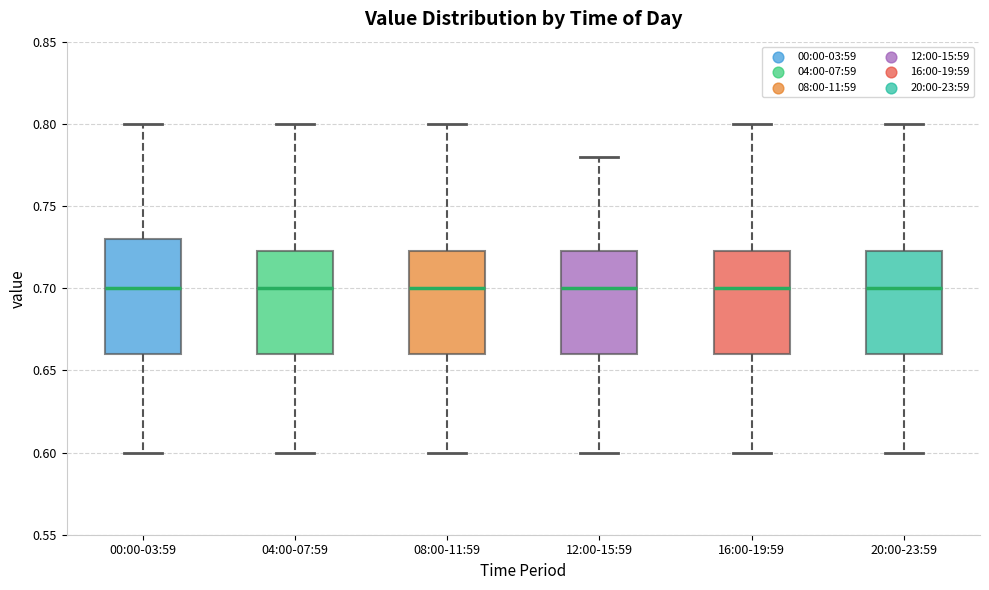

Reading left to right, transcribe this box plot: for each box, give where its median line is, the range the box spans, and where its two whiskers end, as read against the y-axis. The values are not printed on the chart, so give them approximately, as read against the axis.

00:00-03:59: median 0.700, box 0.660 to 0.730, whiskers 0.600 to 0.800
04:00-07:59: median 0.700, box 0.660 to 0.725, whiskers 0.600 to 0.800
08:00-11:59: median 0.700, box 0.660 to 0.725, whiskers 0.600 to 0.800
12:00-15:59: median 0.700, box 0.660 to 0.725, whiskers 0.600 to 0.780
16:00-19:59: median 0.700, box 0.660 to 0.725, whiskers 0.600 to 0.800
20:00-23:59: median 0.700, box 0.660 to 0.725, whiskers 0.600 to 0.800